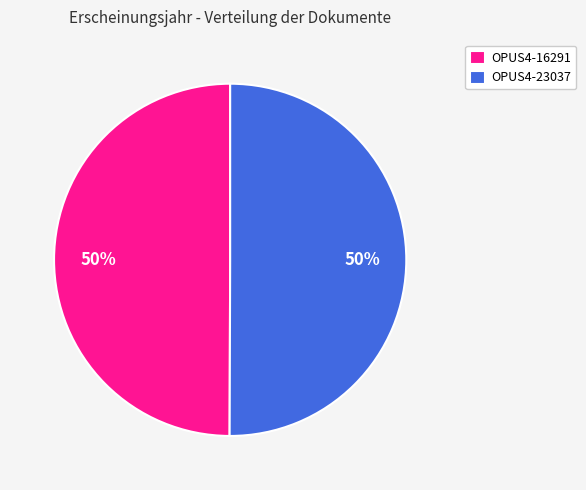

To the nearest percent, what is the average slice percentage?

50%